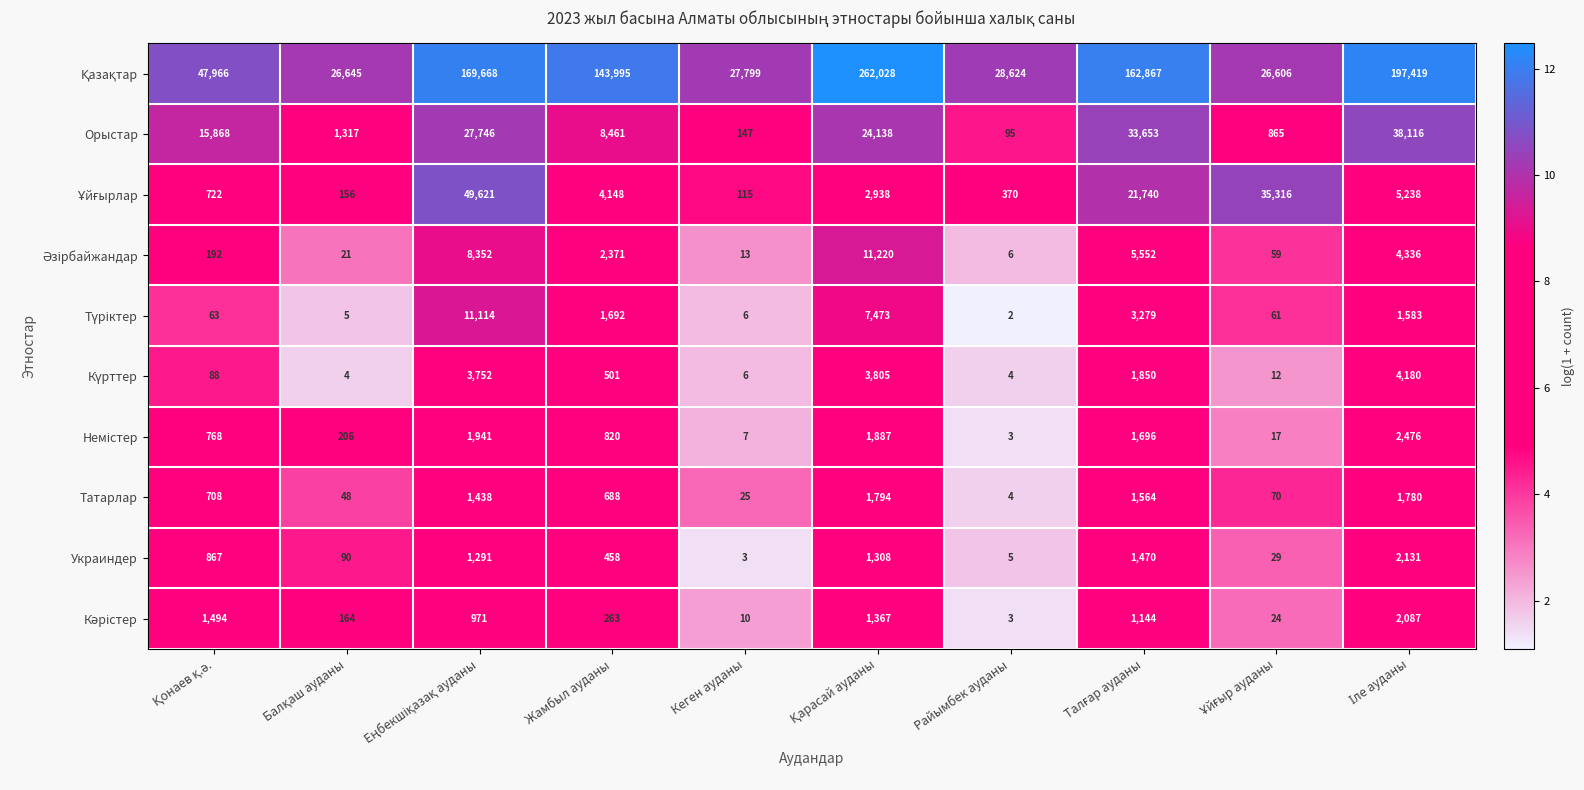

At how many categories does at least one series exceed 119611?

5